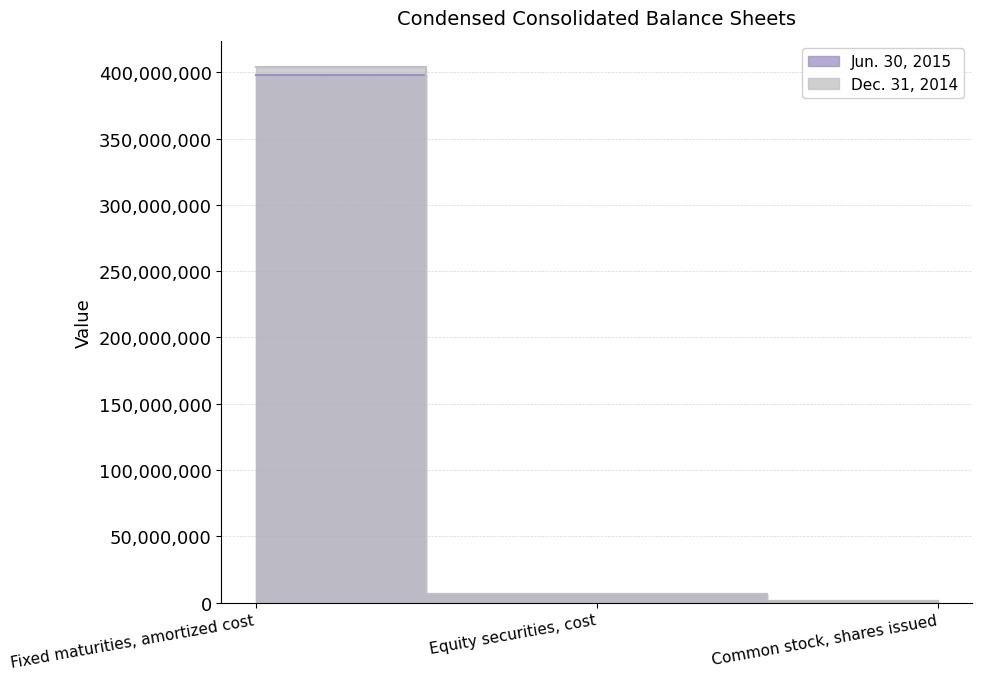

What is the difference between the Jun. 30, 2015 values at Common stock, shares issued and Equity securities, cost?

5297332